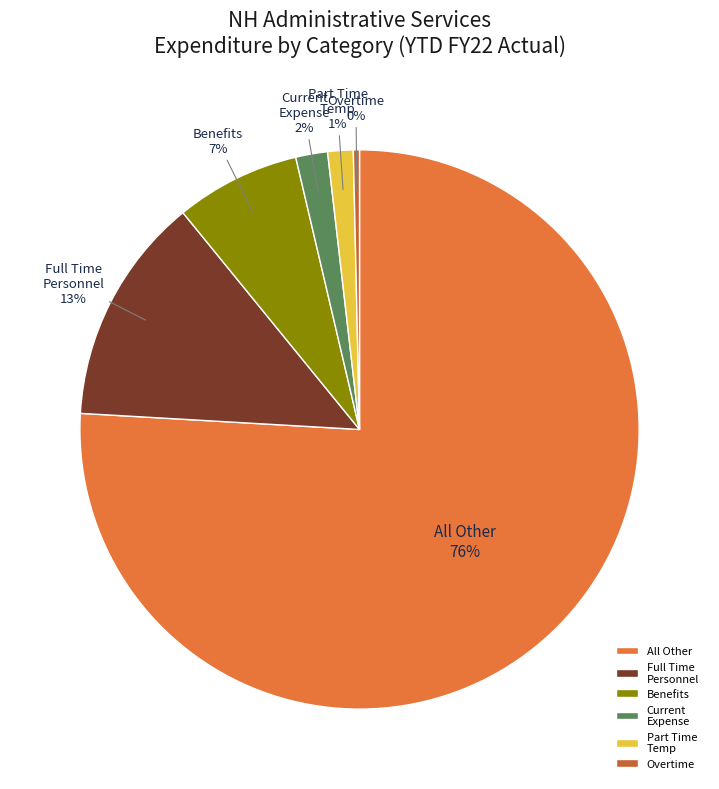

True or false: Benefits accounts for 7% of the total.

True